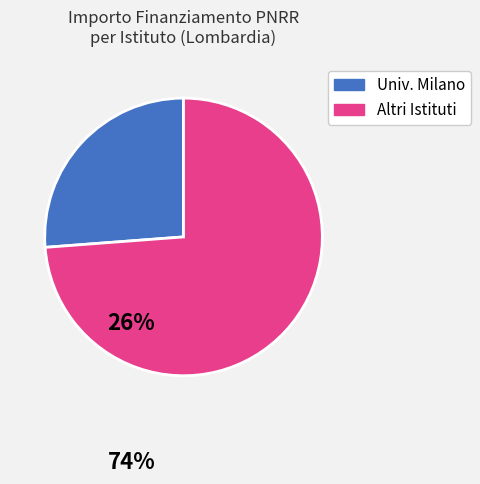

Is there a majority slice in this chart?

Yes